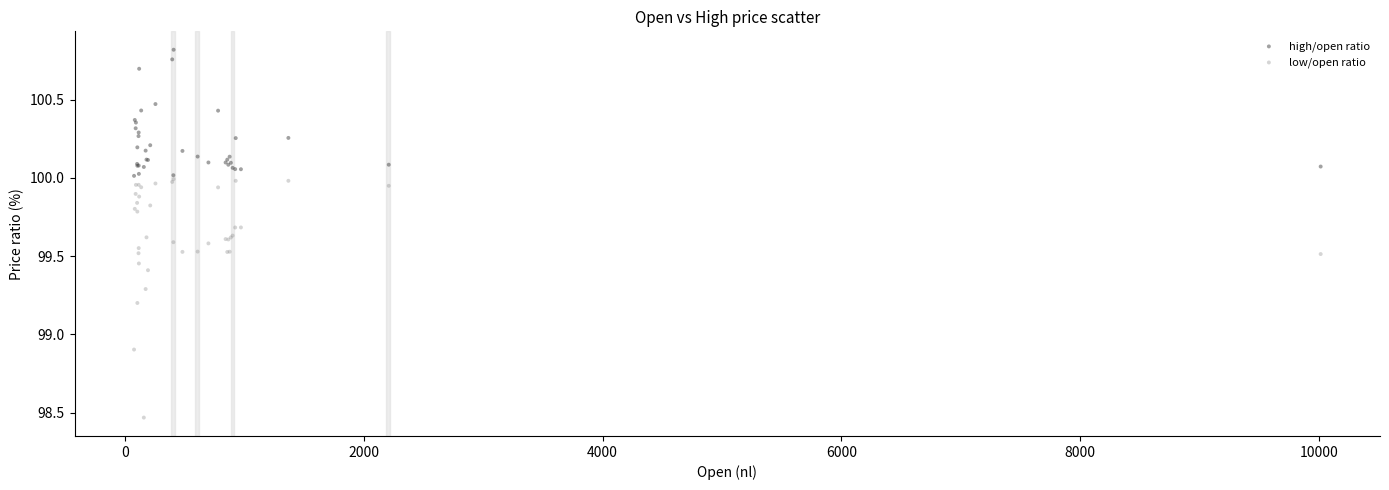

Across all series, what Y value is closest to 99?

98.9